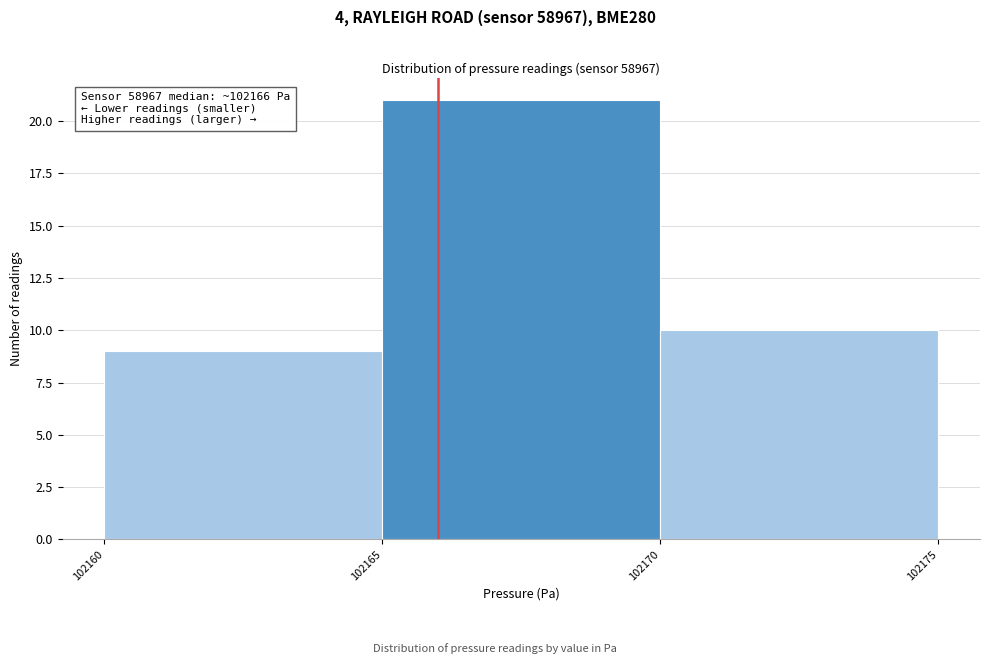

Which range on the x-axis has the tallest bar?

102165 to 102170